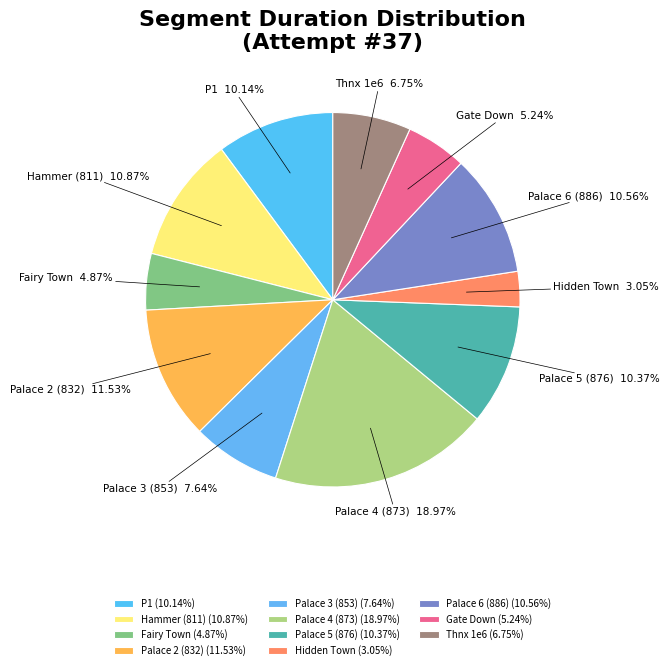

What is the smallest slice in the pie chart?

Hidden Town